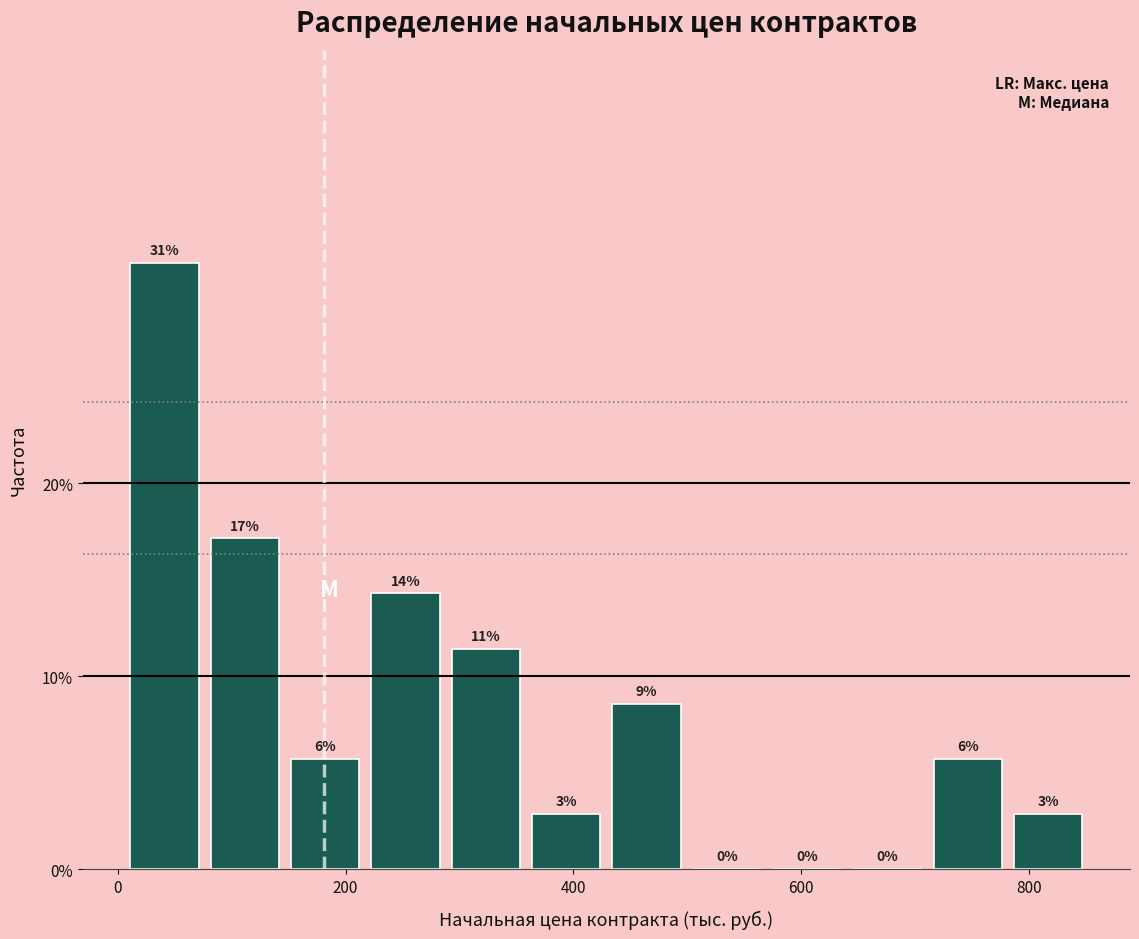

Around what value on the x-axis is the tallest bar? Give the approximate position of its centre, as read against the axis.

40